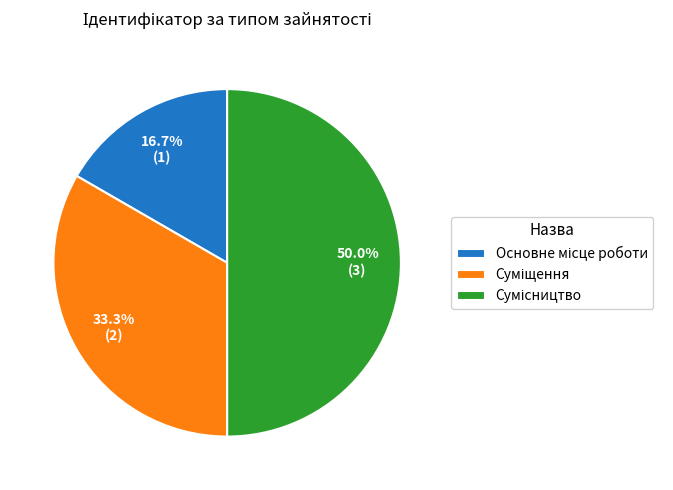

How many segments does this pie chart have?

3